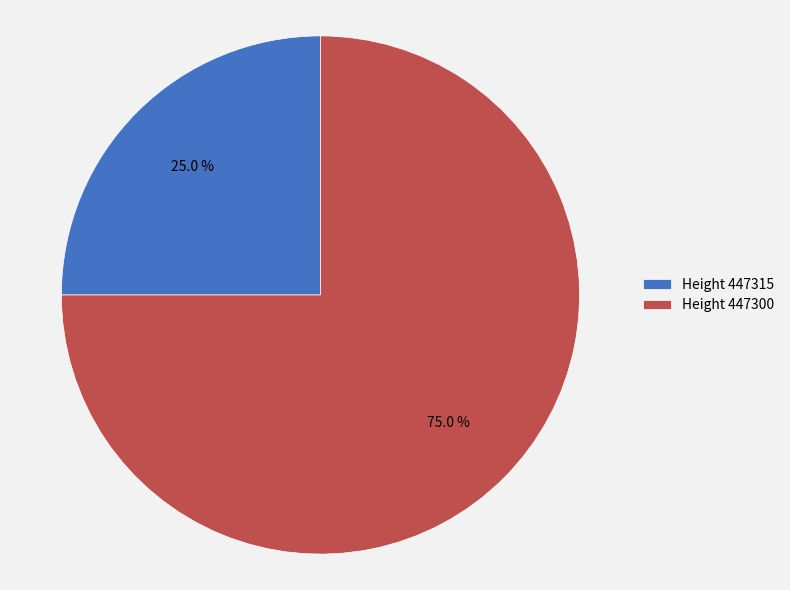

What is the total percentage of Height 447300 and Height 447315?

100.0%